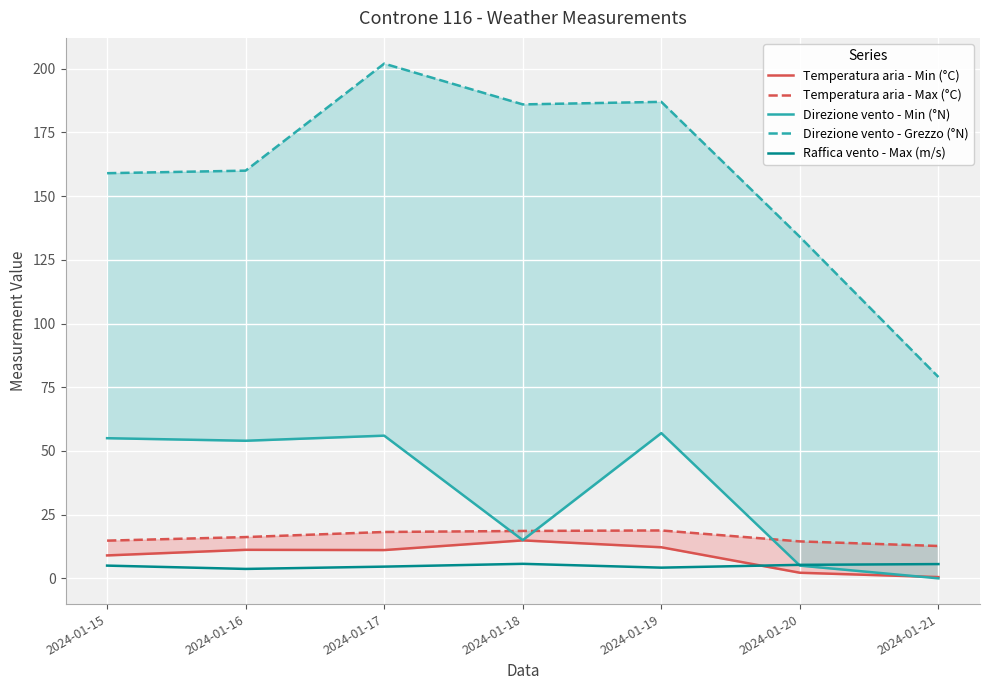

What are all the series names shown in the legend?

Temperatura aria - Min (°C), Temperatura aria - Max (°C), Direzione vento - Min (°N), Direzione vento - Grezzo (°N), Raffica vento - Max (m/s)